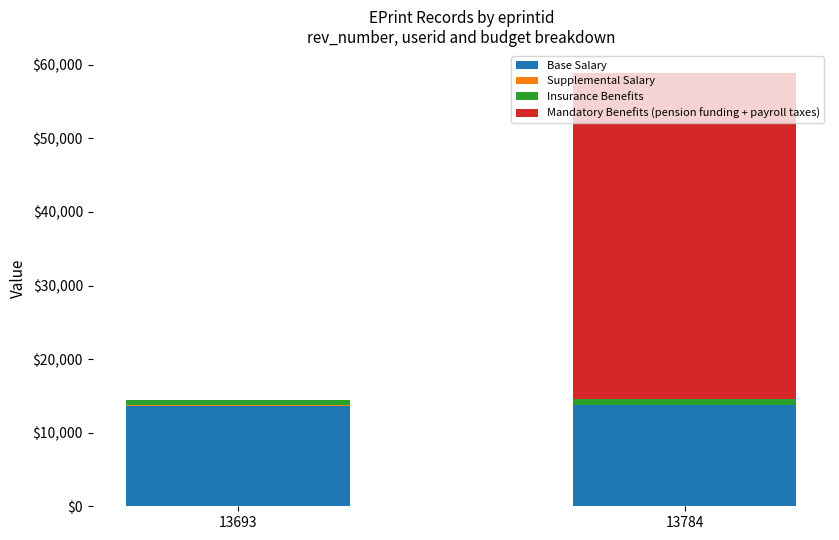

At which category is the sum across all series the highest?

13784